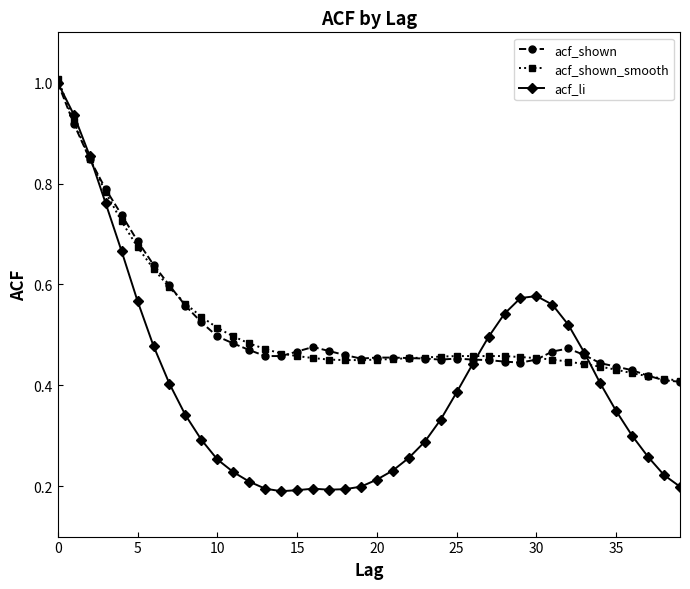

What is the highest value of the acf_shown_smooth series?

1.0